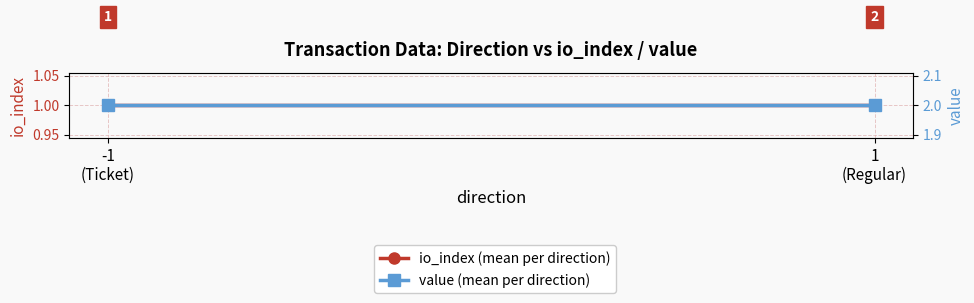

At which label is io_index (mean per direction) closest to 1?

-1
(Ticket)